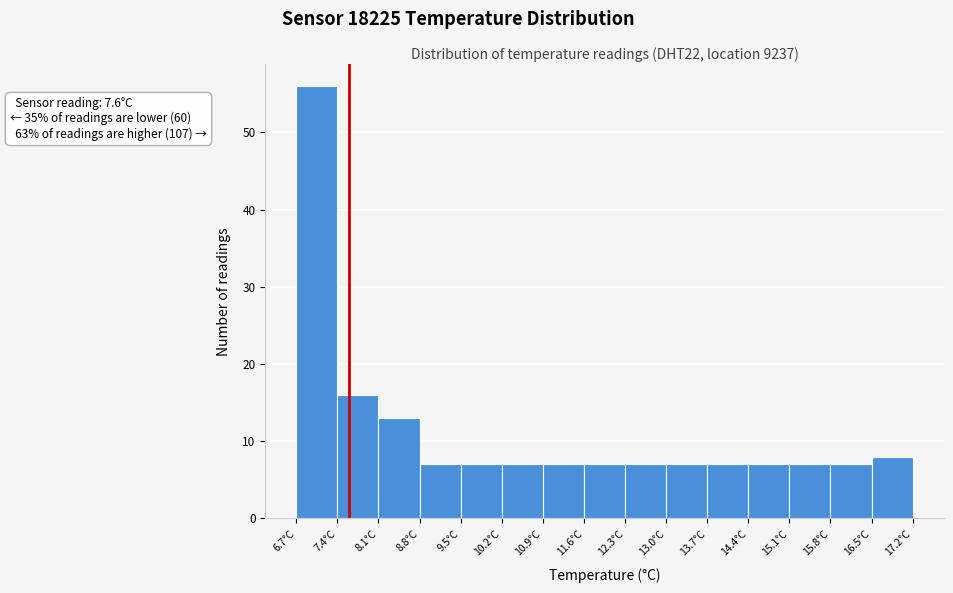

Over which range of the x-axis is the bar tallest?

6.7 to 7.4